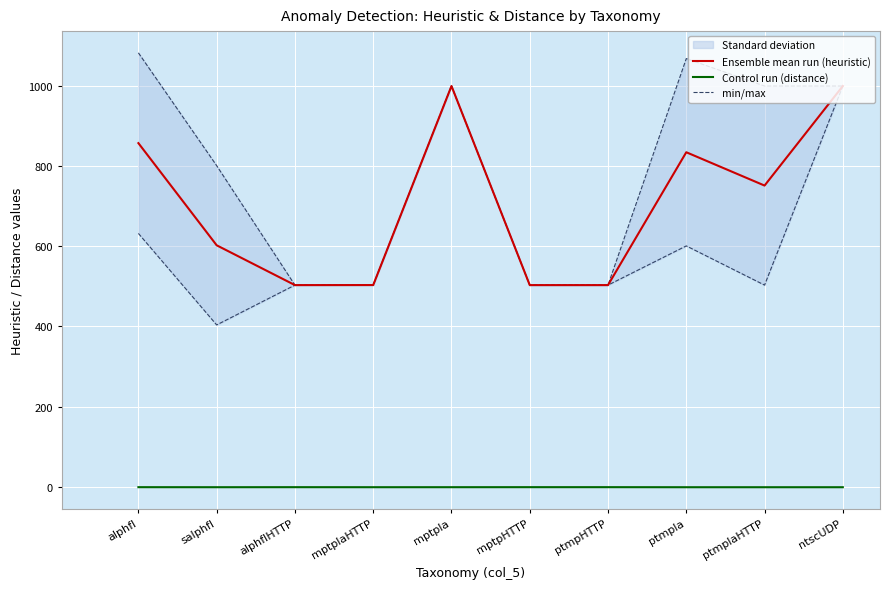

What is the value of the min/max point at the 5th from the left?

999.0